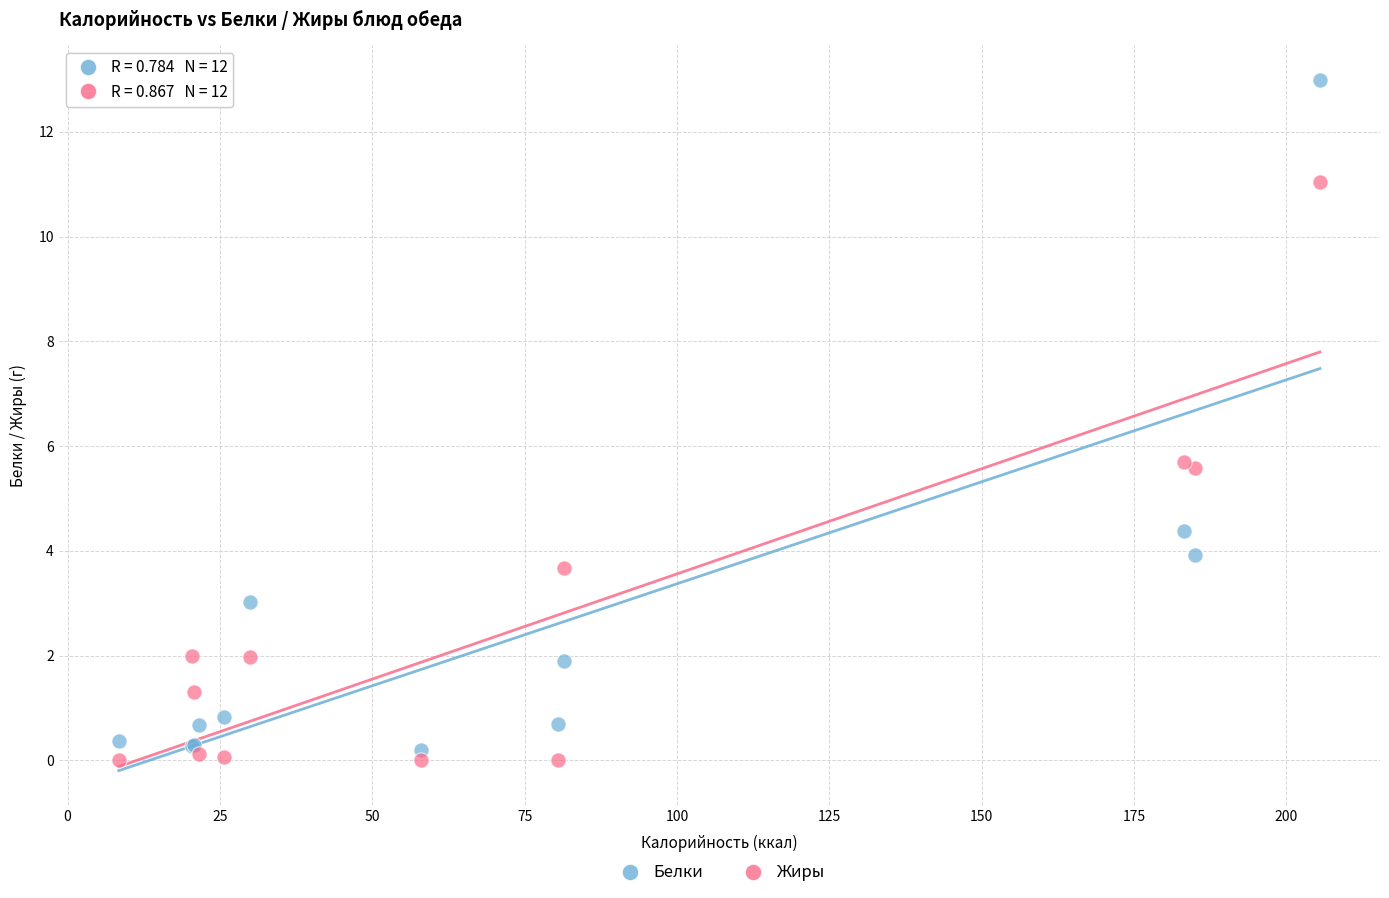

What is the X range (max minus min) for the scatter plot?

197.1